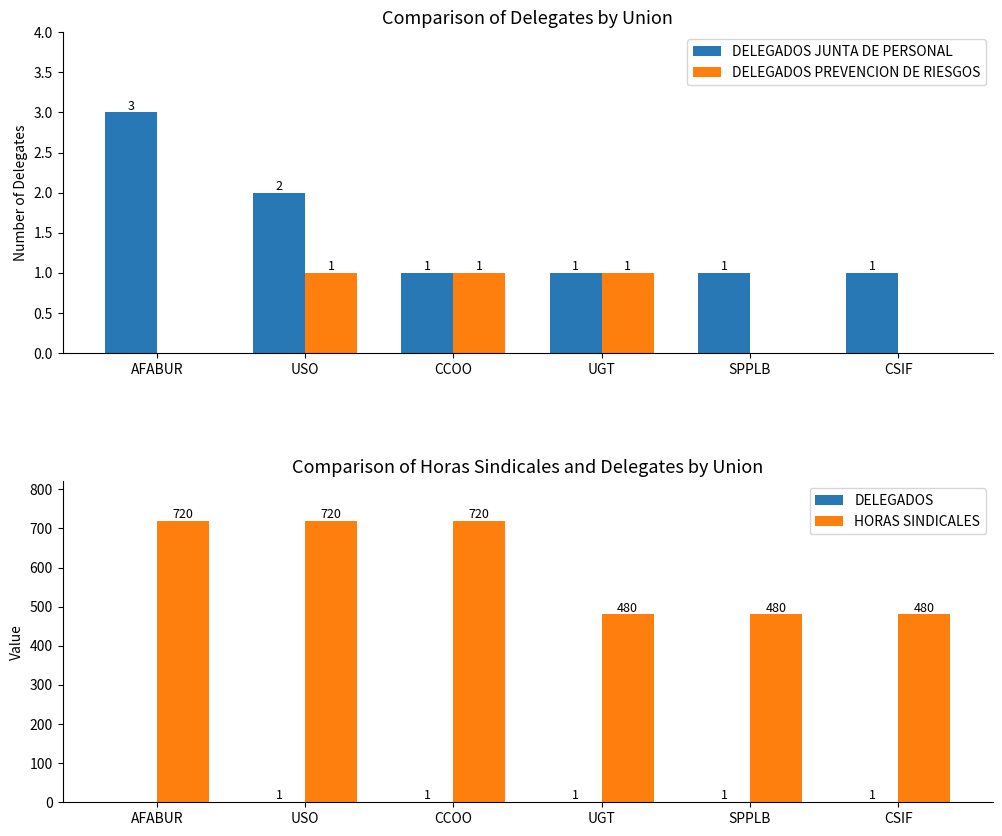

Which series changed the most between CCOO and SPPLB?

HORAS SINDICALES